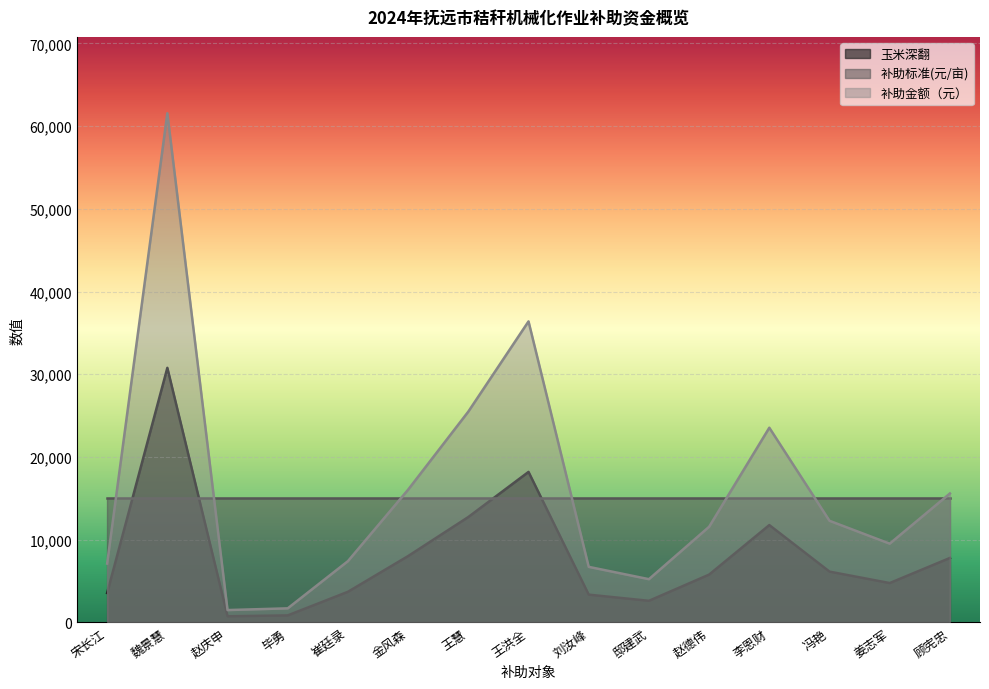

What is the difference between the 补助金额（元） values at 赵德伟 and 顾宪忠?

4024.2